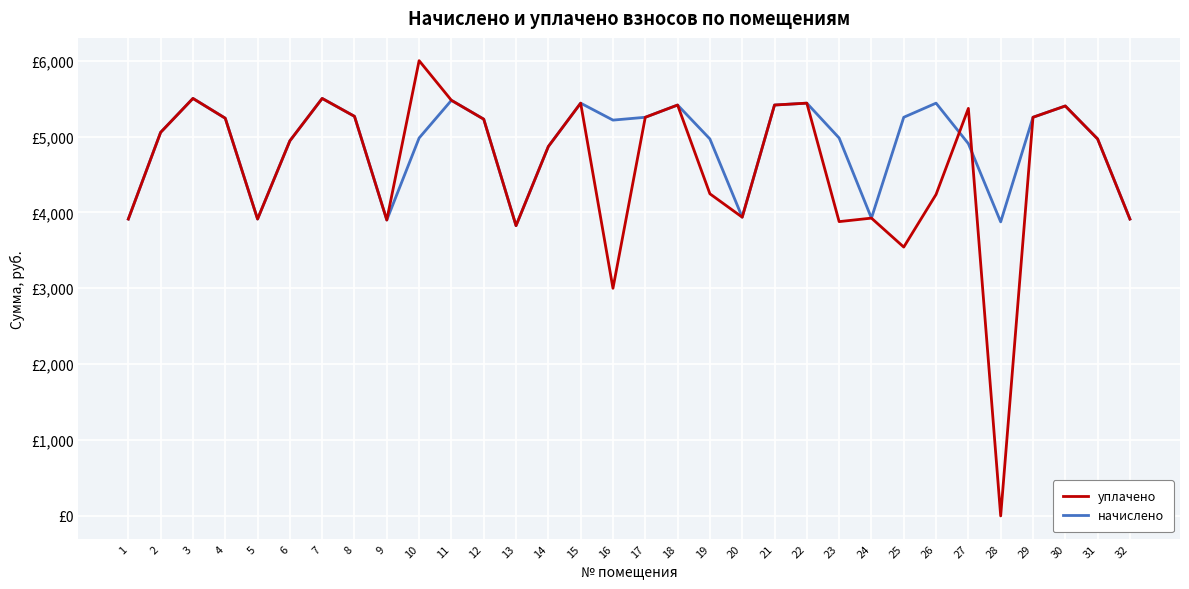

Which series has the largest total across all categories?

начислено